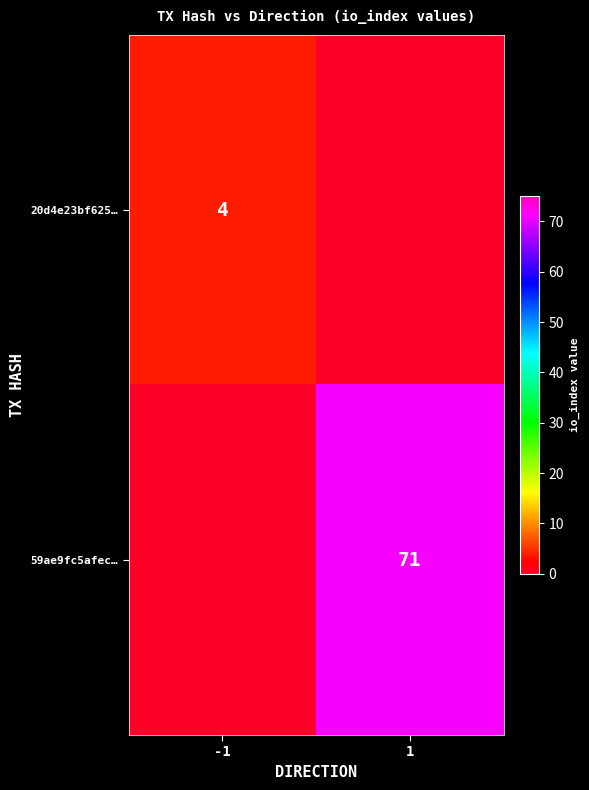

Is the value of 20d4e23bf625… at -1 greater than the value of 59ae9fc5afec… at 1?

No